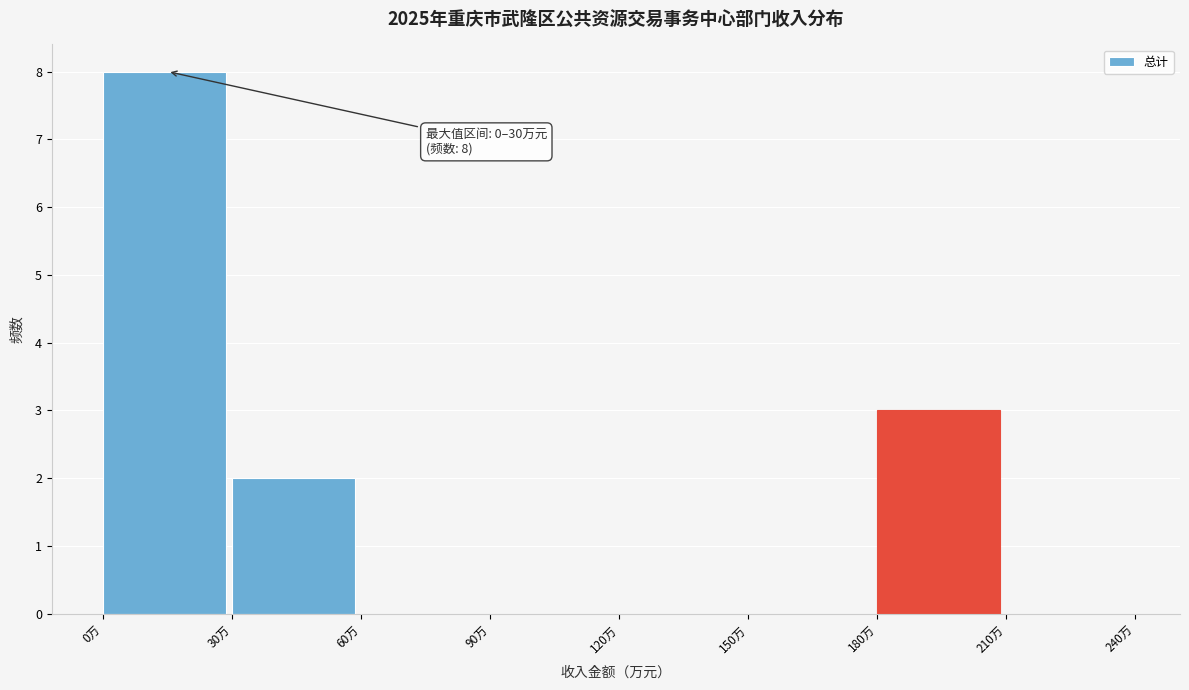

Which range on the x-axis has the tallest bar?

0 to 30